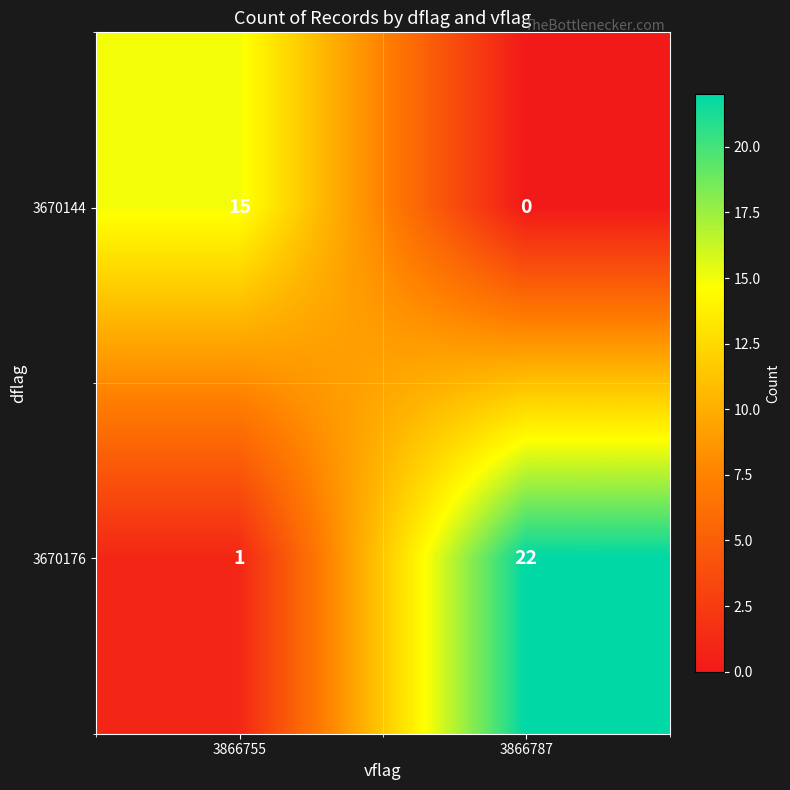

What is the difference between the 3670144 values at 3866755 and 3866787?

15